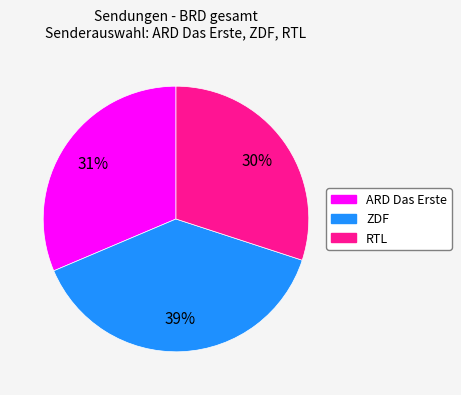

Does RTL represent more than half of the total?

No